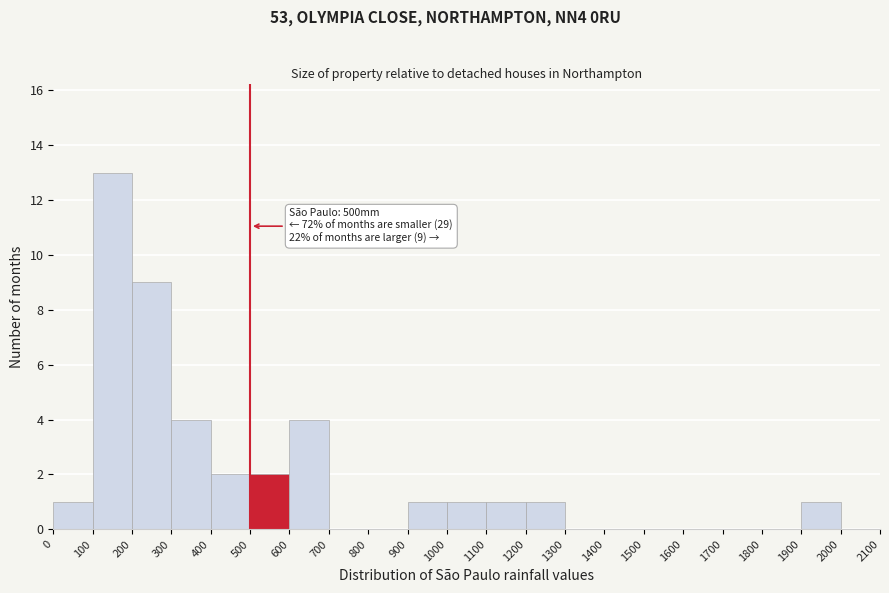

Which range on the x-axis has the tallest bar?

100 to 200